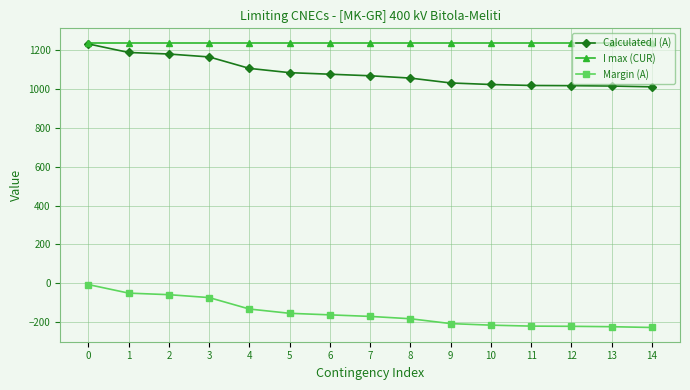

Which series has the largest total across all categories?

I max (CUR)